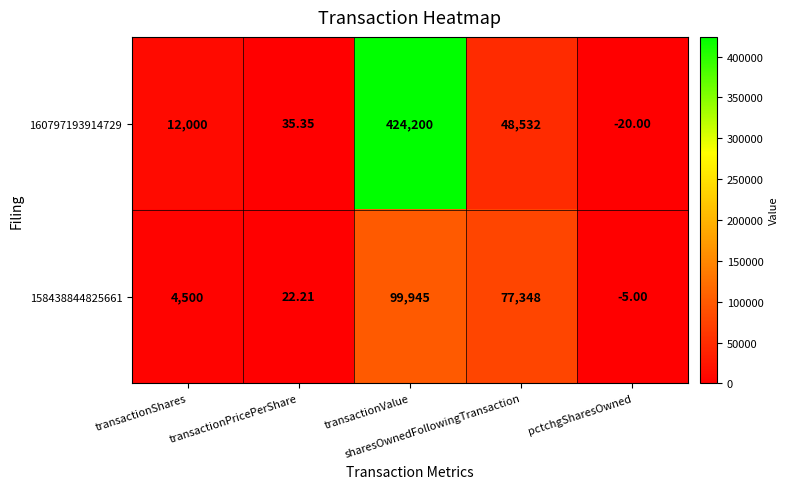

How many negative values does the 158438844825661 series have?

1